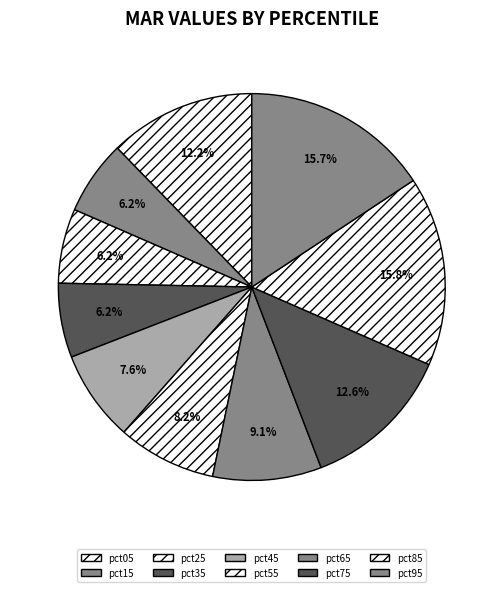

What percentage is NOT represented by pct75?

87.4%